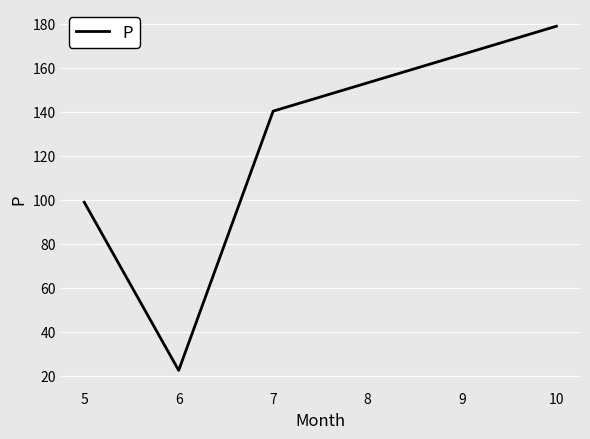

Rank the categories by value from lowest to highest.

6, 5, 7, 10